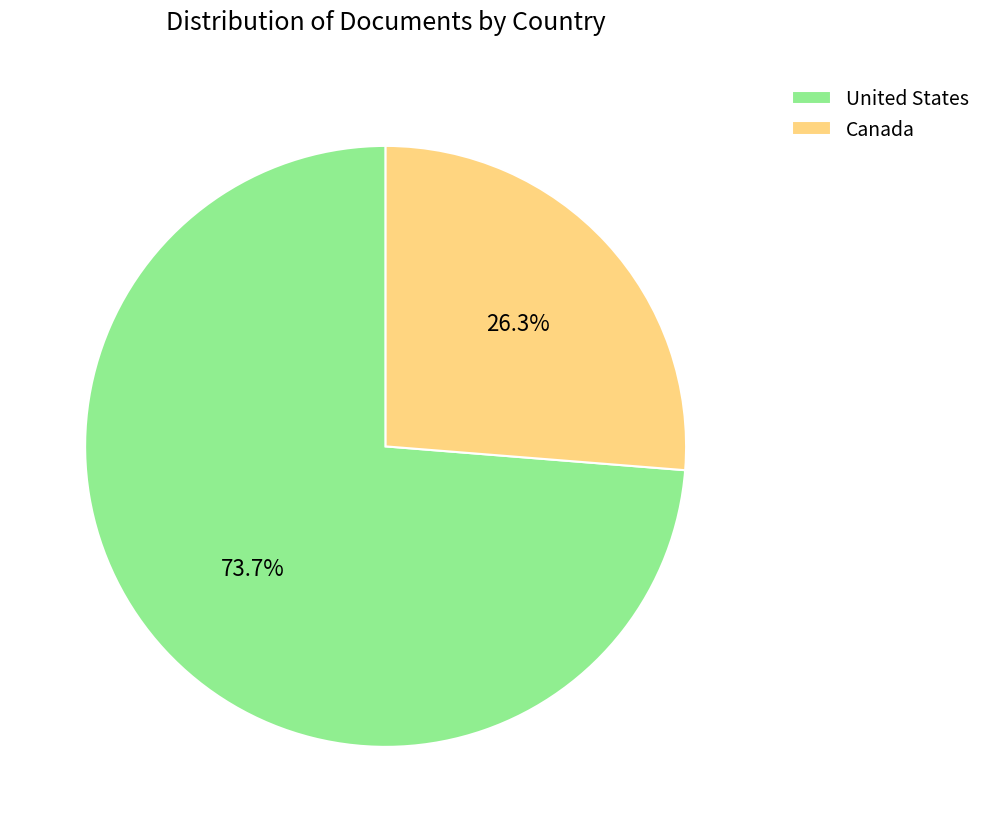

To the nearest percent, what is the combined percentage of United States and Canada?

100%